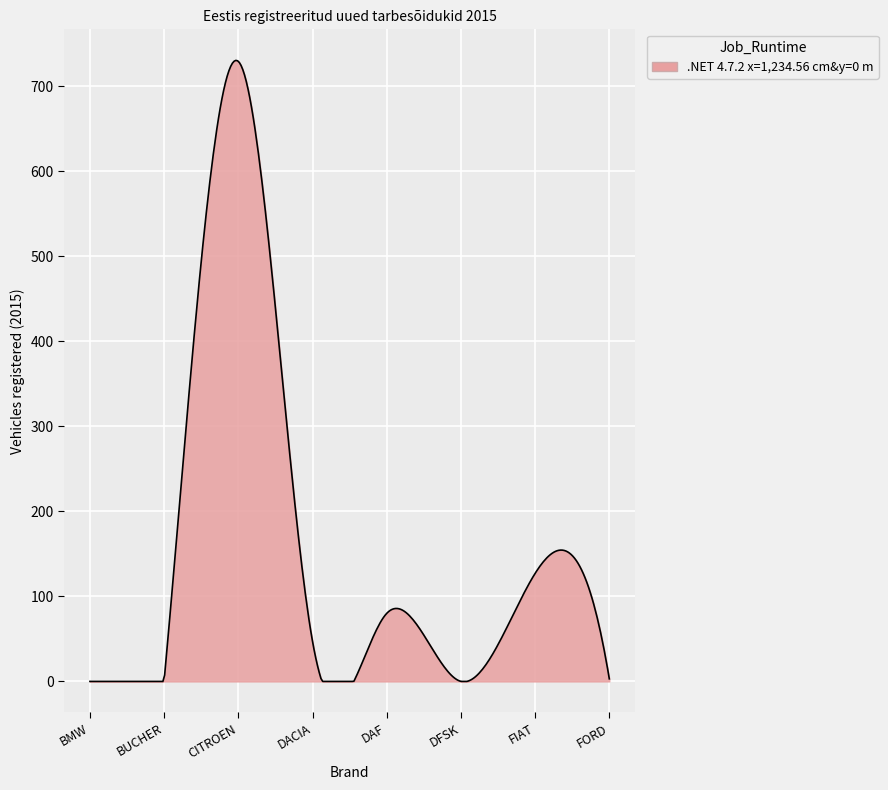

What is the maximum value shown in the chart?

730.2